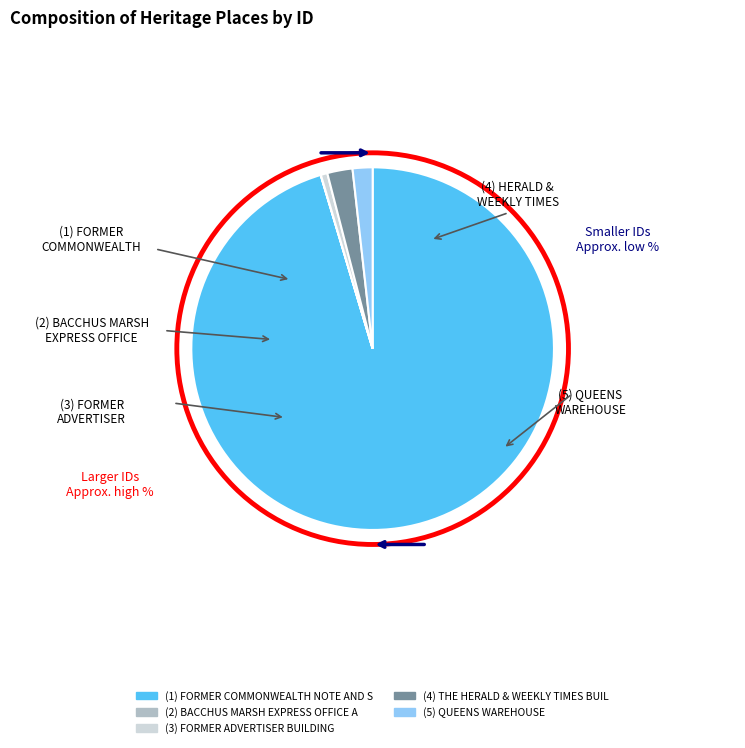

Does any single category account for the majority?

Yes